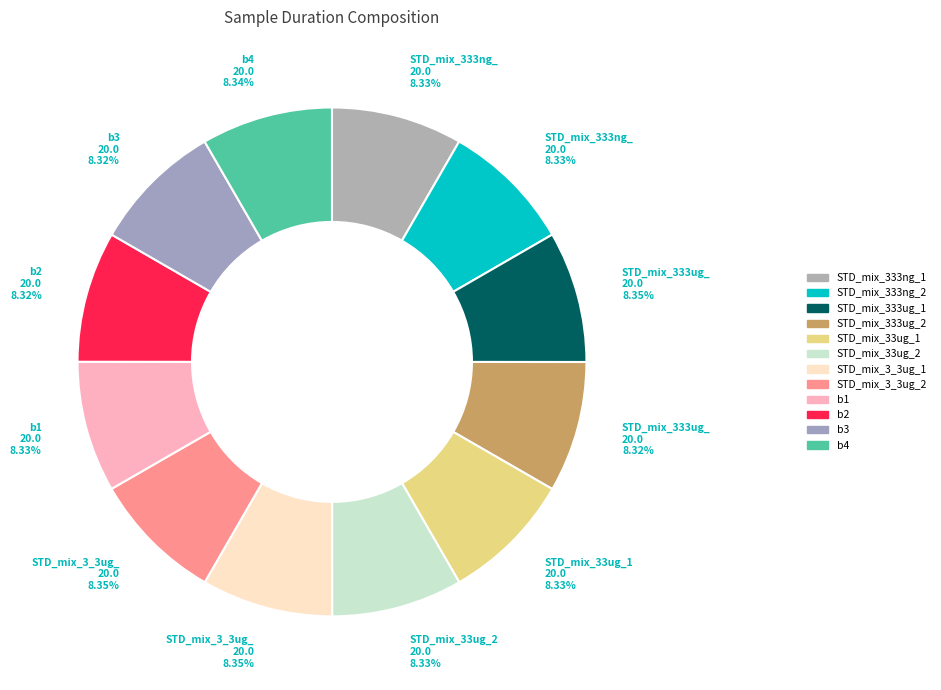

Is b1 the majority of the pie?

No